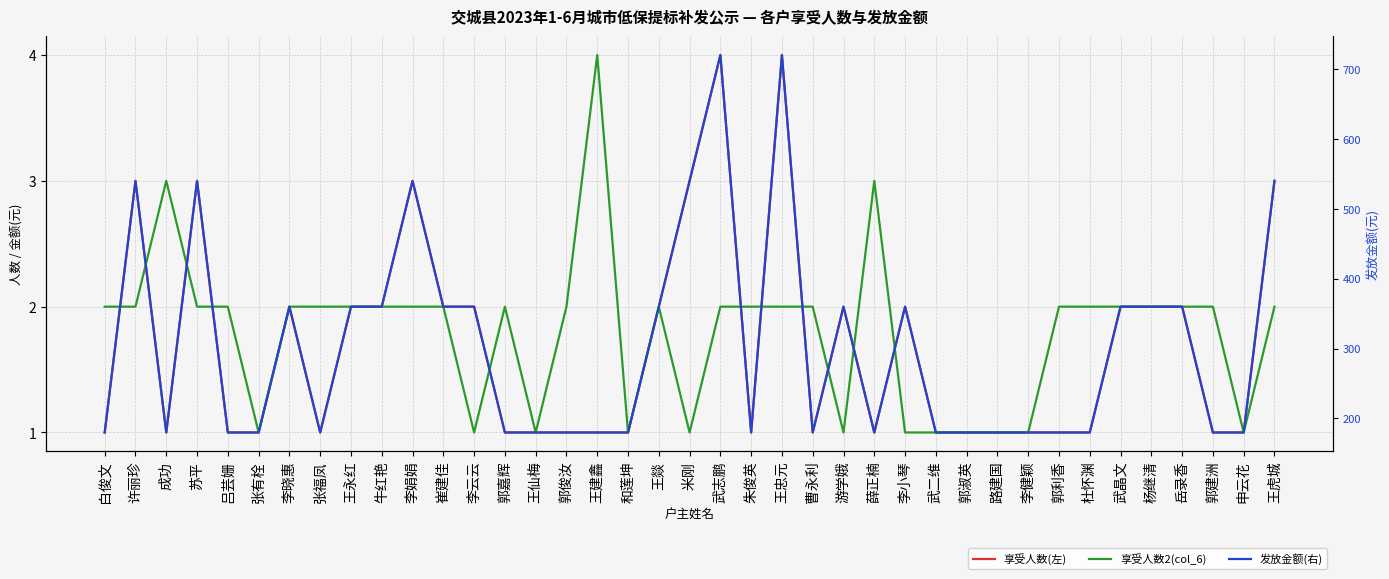

True or false: 发放金额(右) has a value of 360 at 游学娥.

True